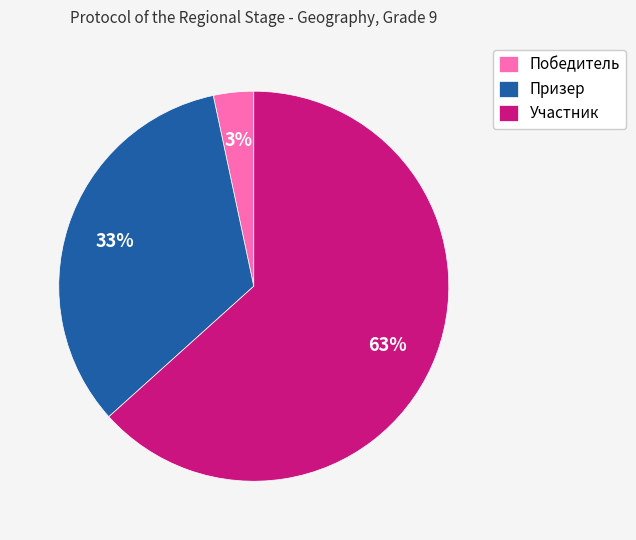

Is Участник the majority of the pie?

Yes